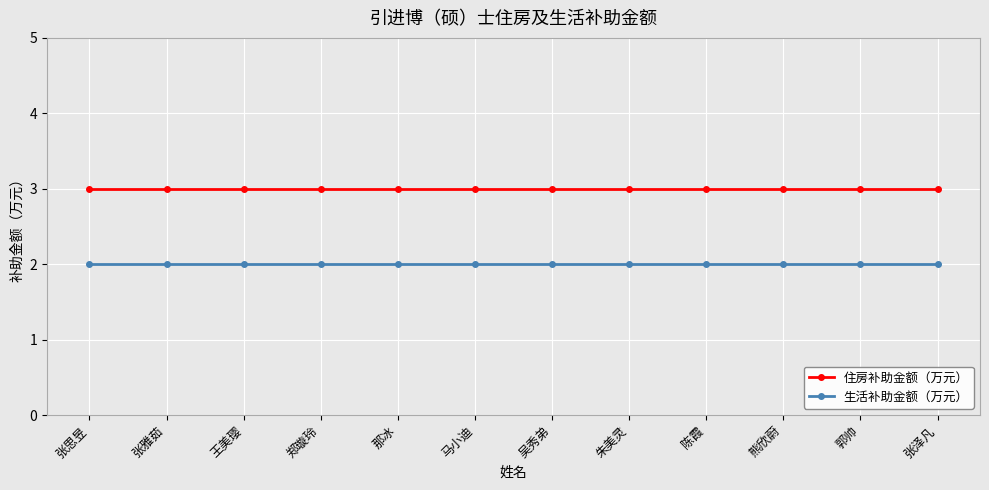

At how many categories does at least one series exceed 2?

12